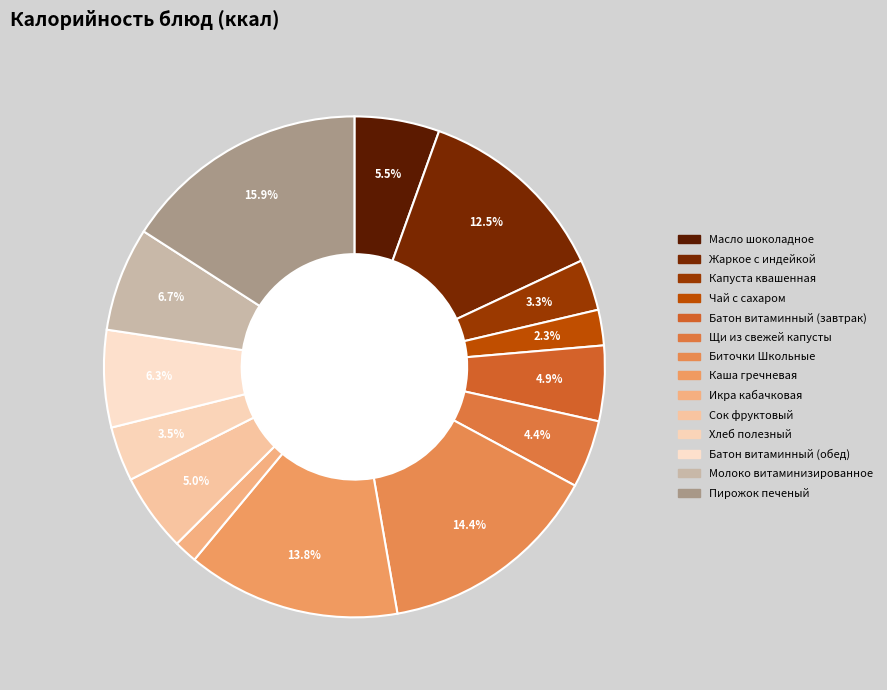

What is the smallest slice in the pie chart?

Икра кабачковая